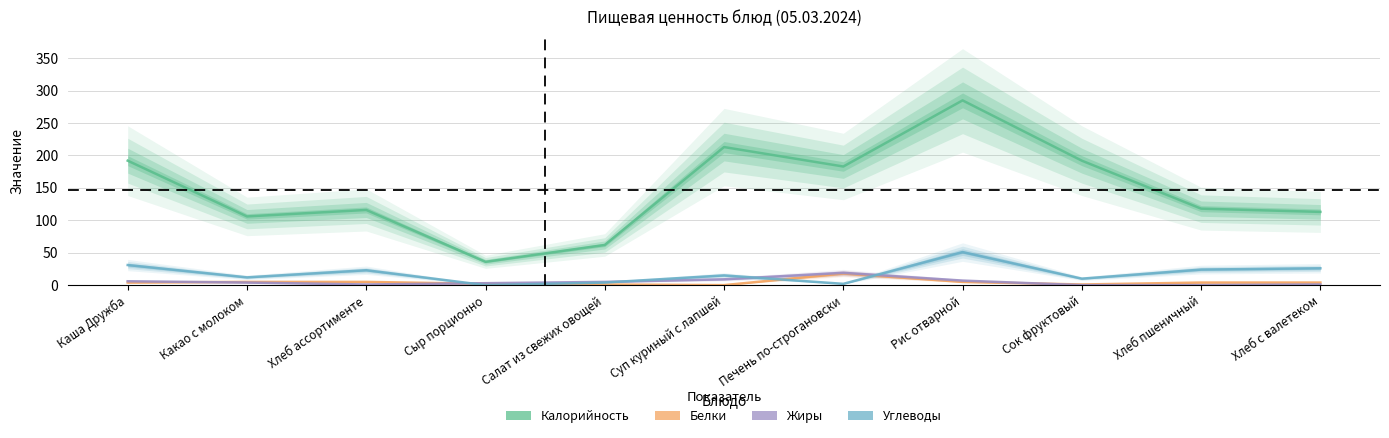

True or false: Калорийность and Углеводы intersect in this chart.

False